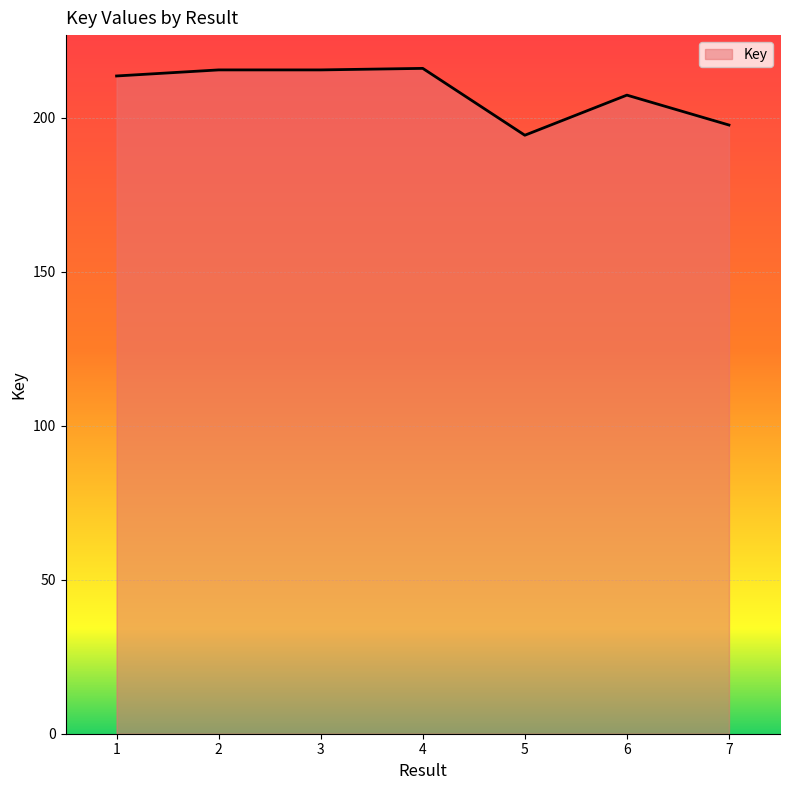

Between 6 and 2, which is larger?

2